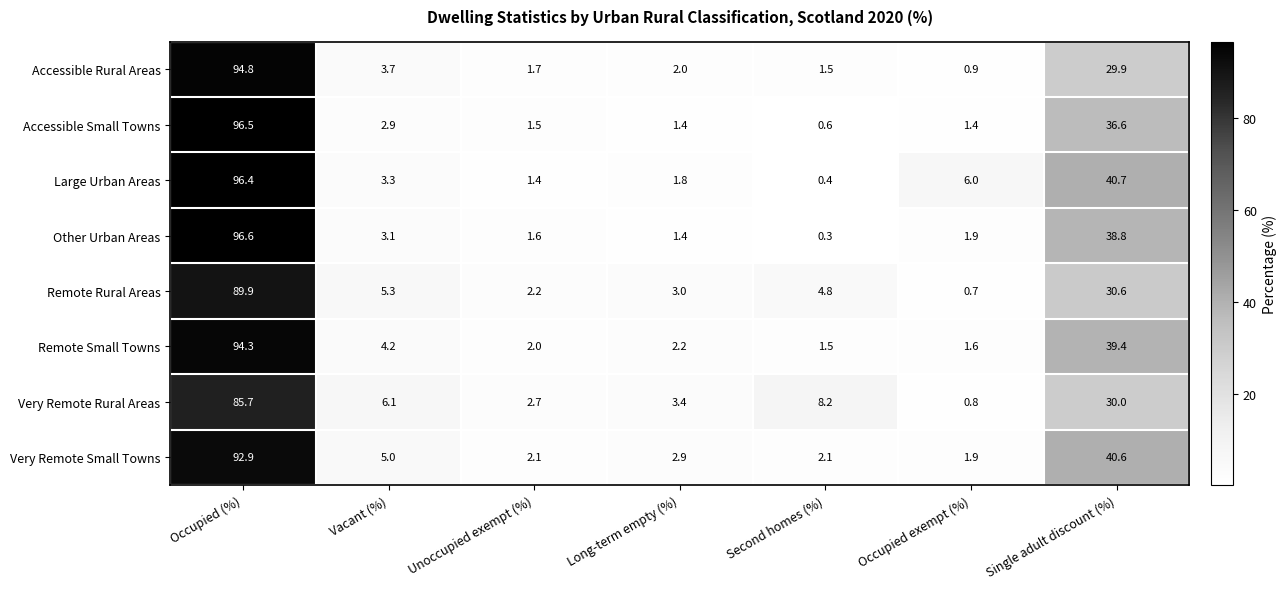

How many data points in Other Urban Areas are less than 1?

1